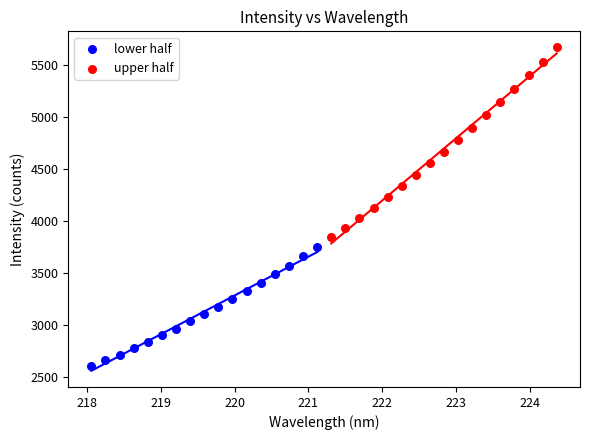

Which series reaches the minimum Y coordinate?

lower half